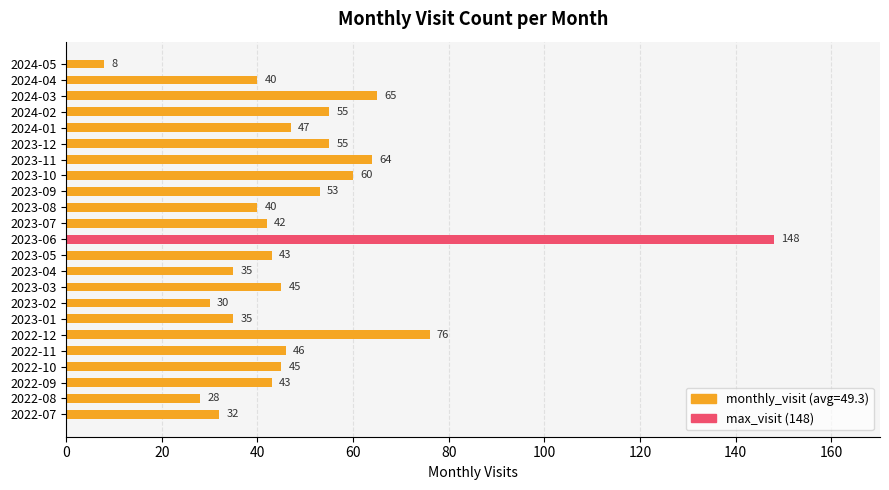

Approximately how many times larger is the value at 2023-09 compared to 2023-11?

0.8